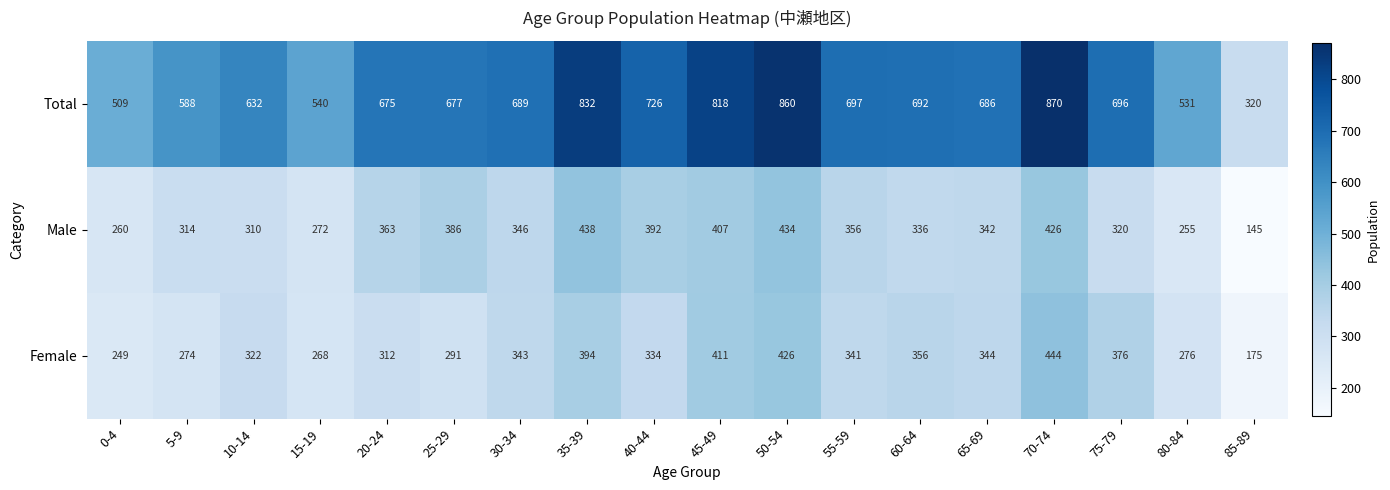

What is the difference between the highest and lowest values at 60-64?

356